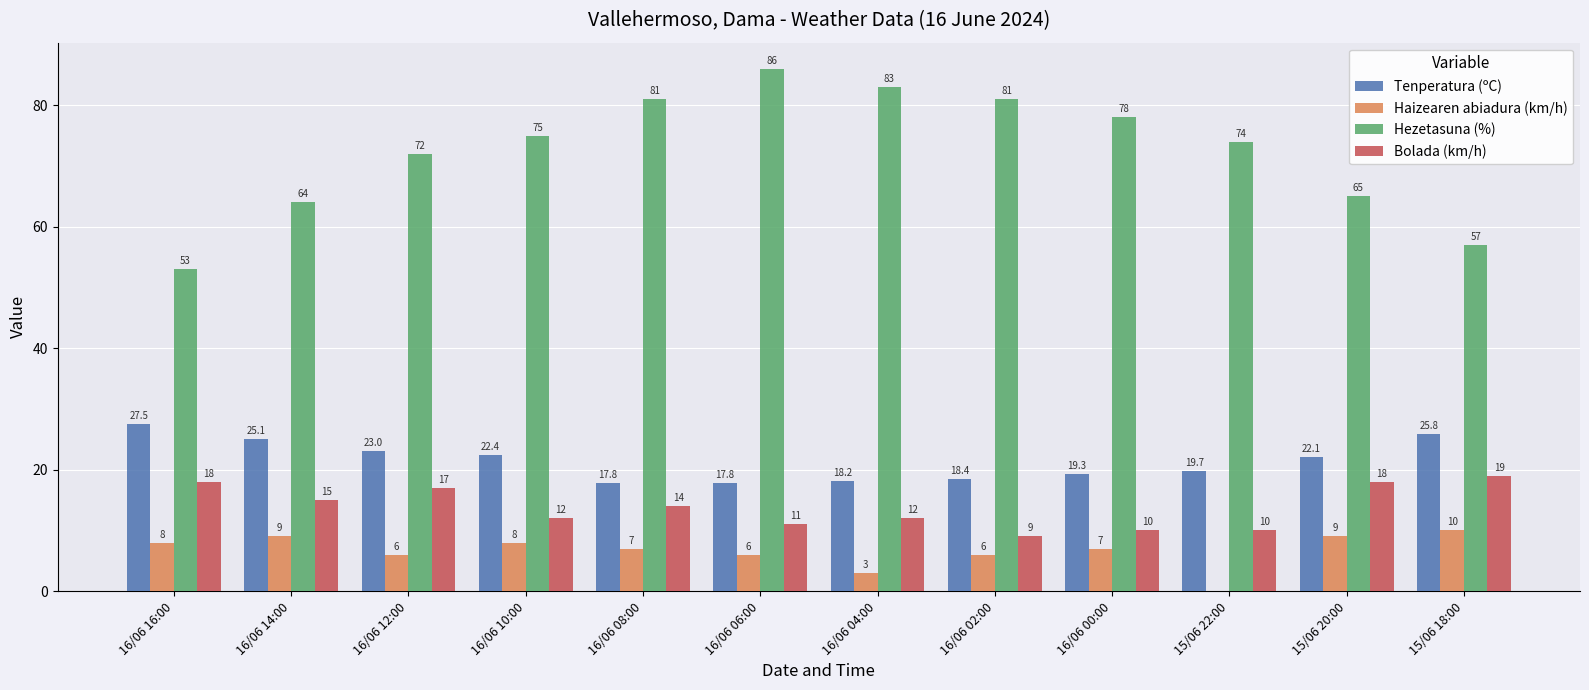

The Haizearen abiadura (km/h) series shows 1.8 at 16/06 06:00. True or false?

False